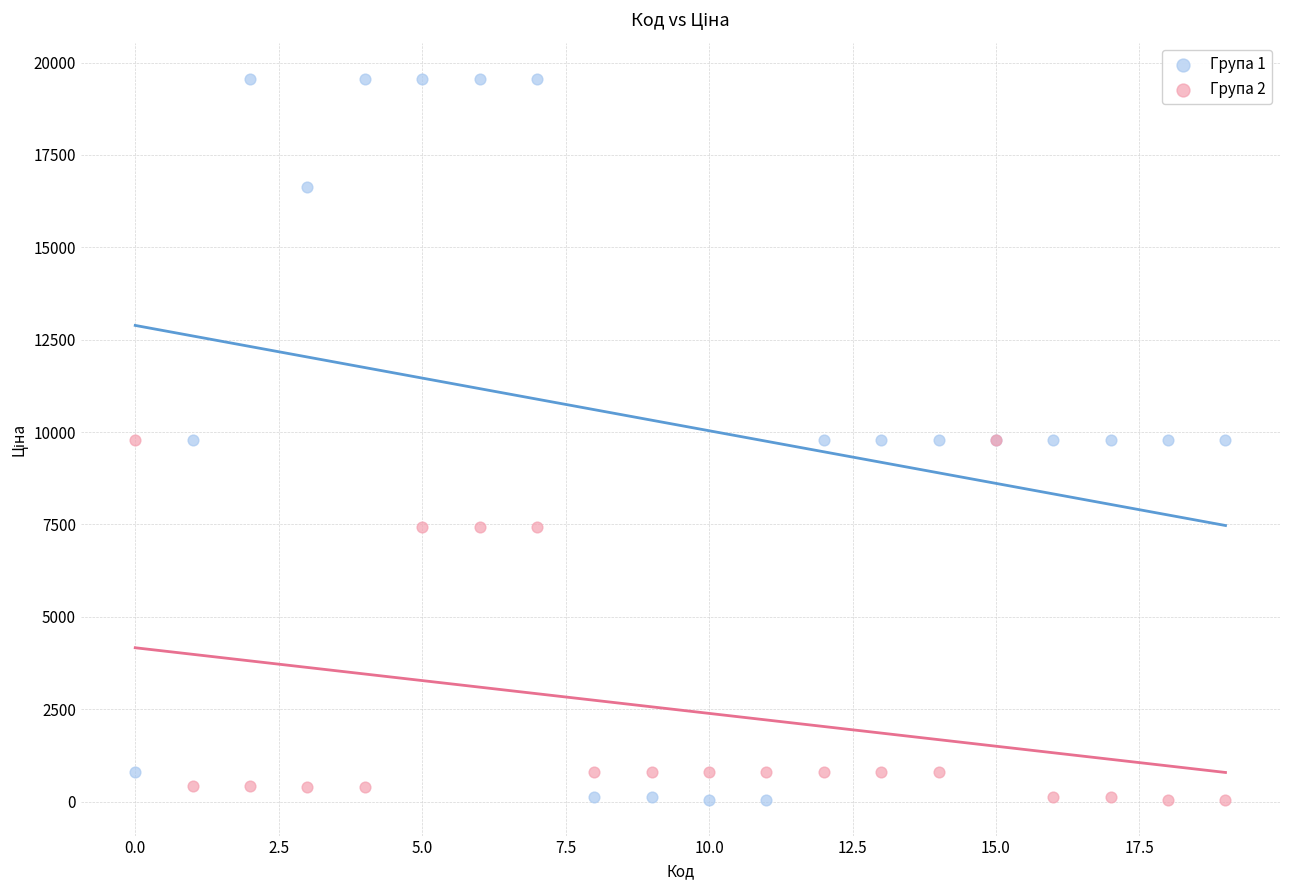

Which series reaches the maximum Y coordinate?

Група 1